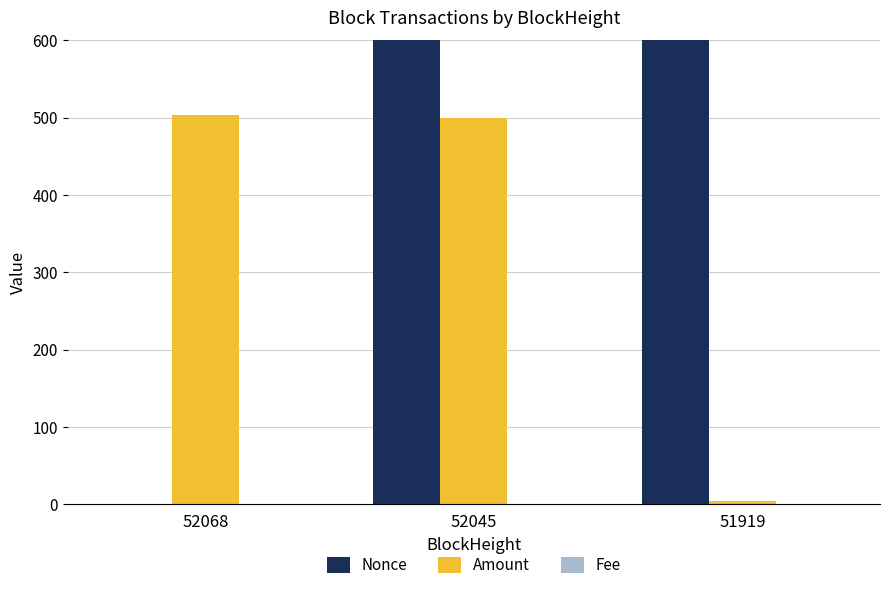

Reading left to right, transcribe all the data shown in this chart.

Nonce: 0.0	18251.0	17732.0
Amount: 502.9	500.0	4.0
Fee: 0.1	0.0	0.0